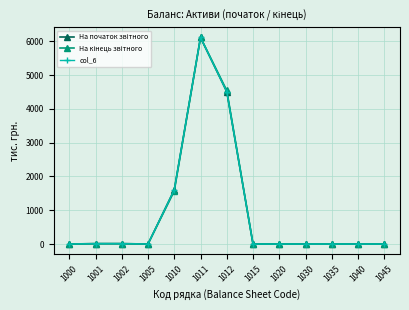

At which label does col_6 reach its minimum?

1000